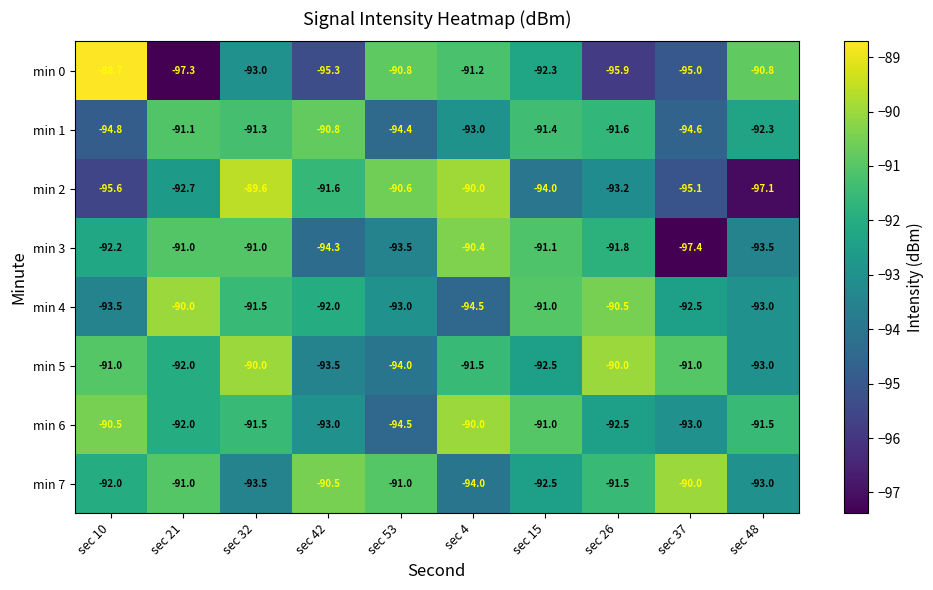

Rank the categories by min 1 value from lowest to highest.

sec 10, sec 37, sec 53, sec 4, sec 48, sec 26, sec 15, sec 32, sec 21, sec 42